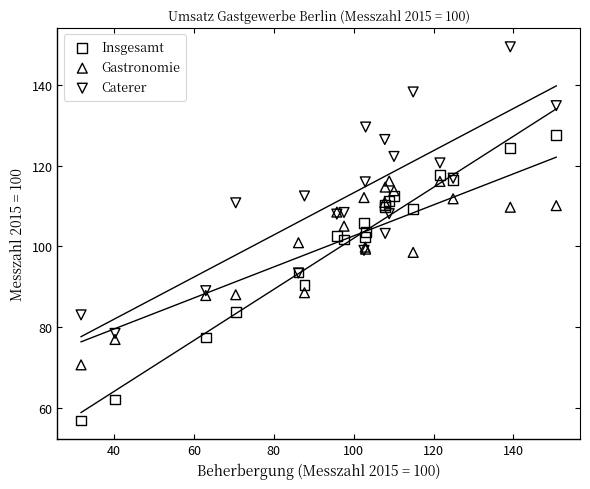

Which series reaches the minimum Y coordinate?

Insgesamt